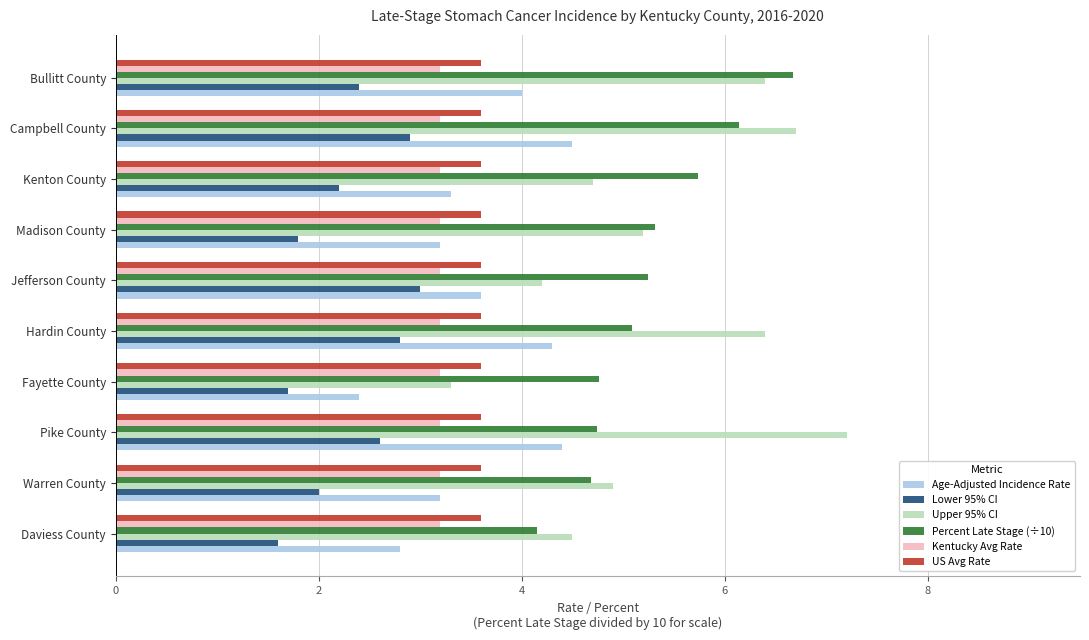

What is the difference between the second highest and minimum values in the Percent Late Stage (÷10) series?

2.0